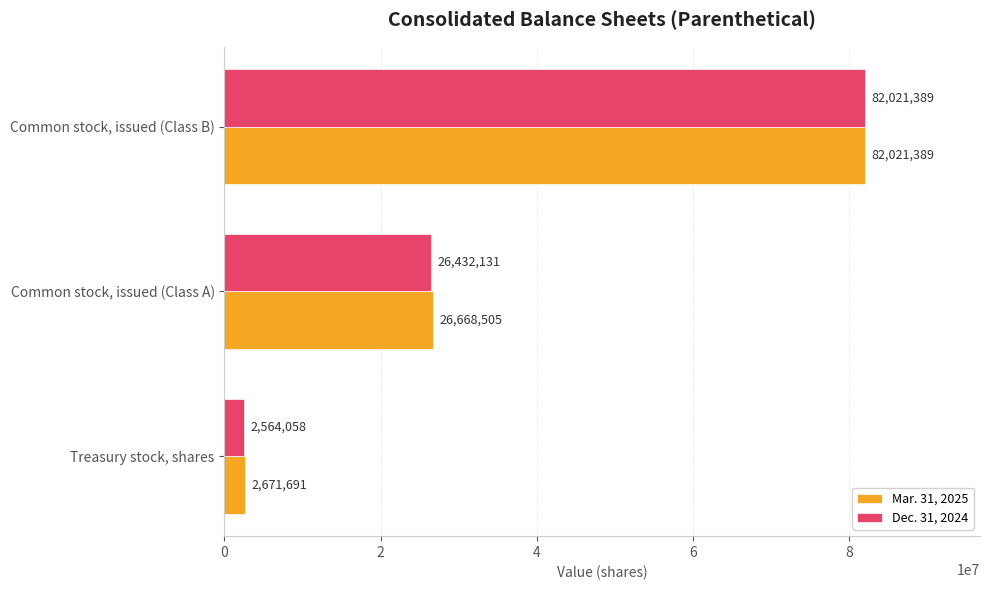

Is it true that Dec. 31, 2024 equals 14106800 at Common stock, issued (Class A)?

False